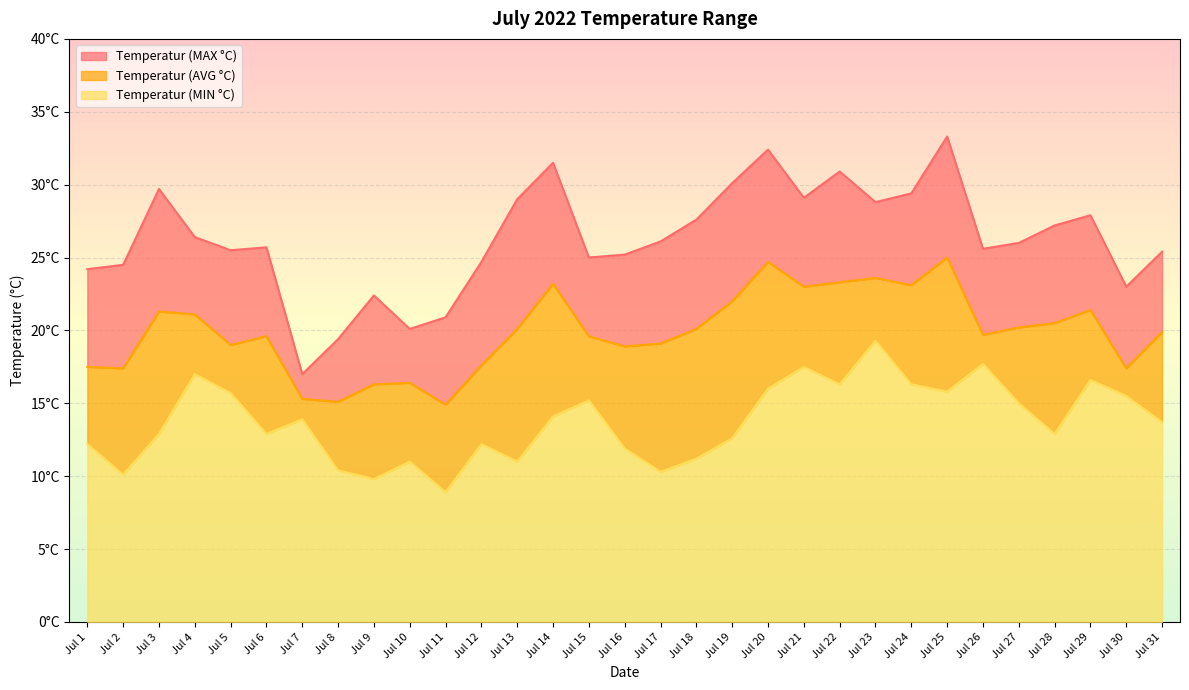

Is it true that Temperatur (MAX °C) equals 6.7 at Jul 7?

False